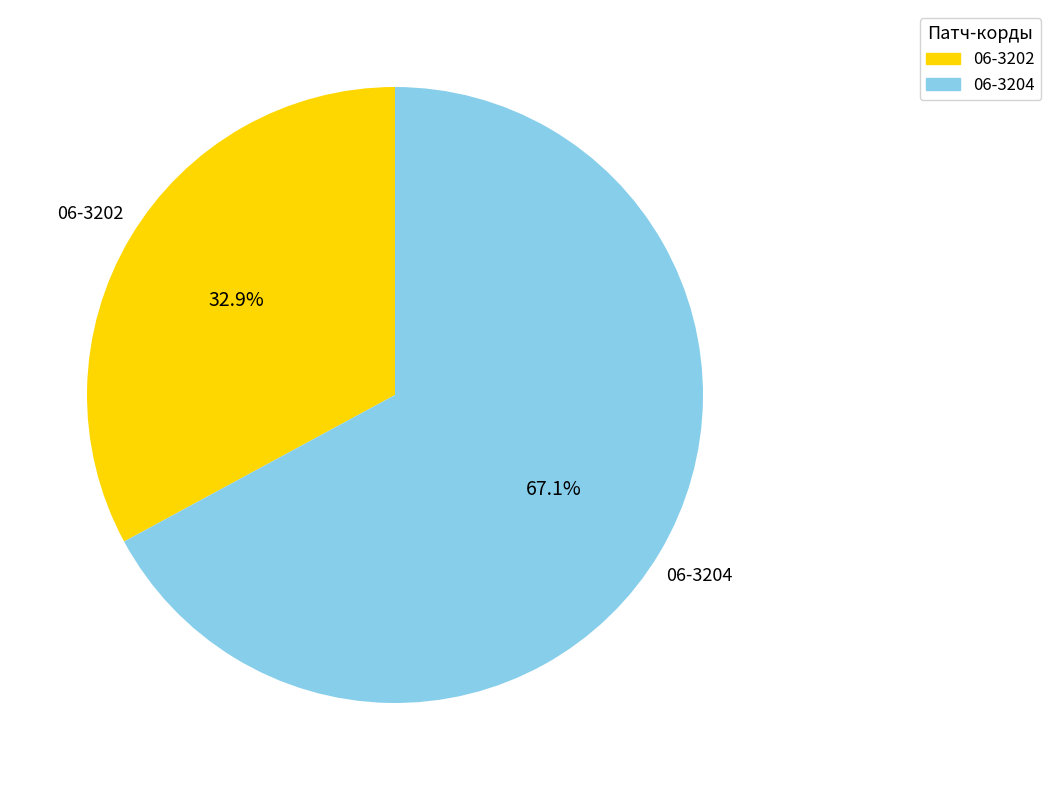

How many slices are in this pie chart?

2